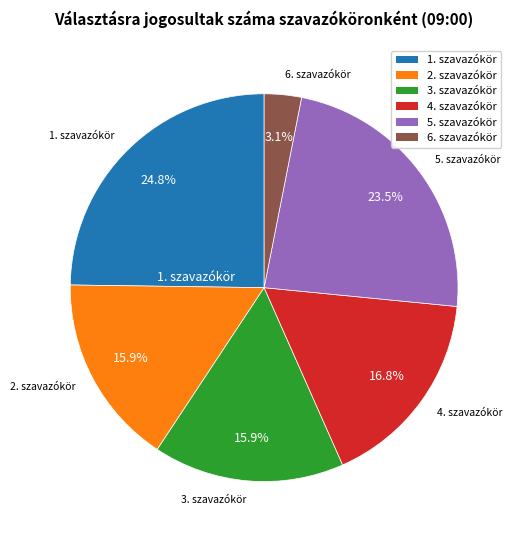

Is there any slice that represents more than half of the pie?

No